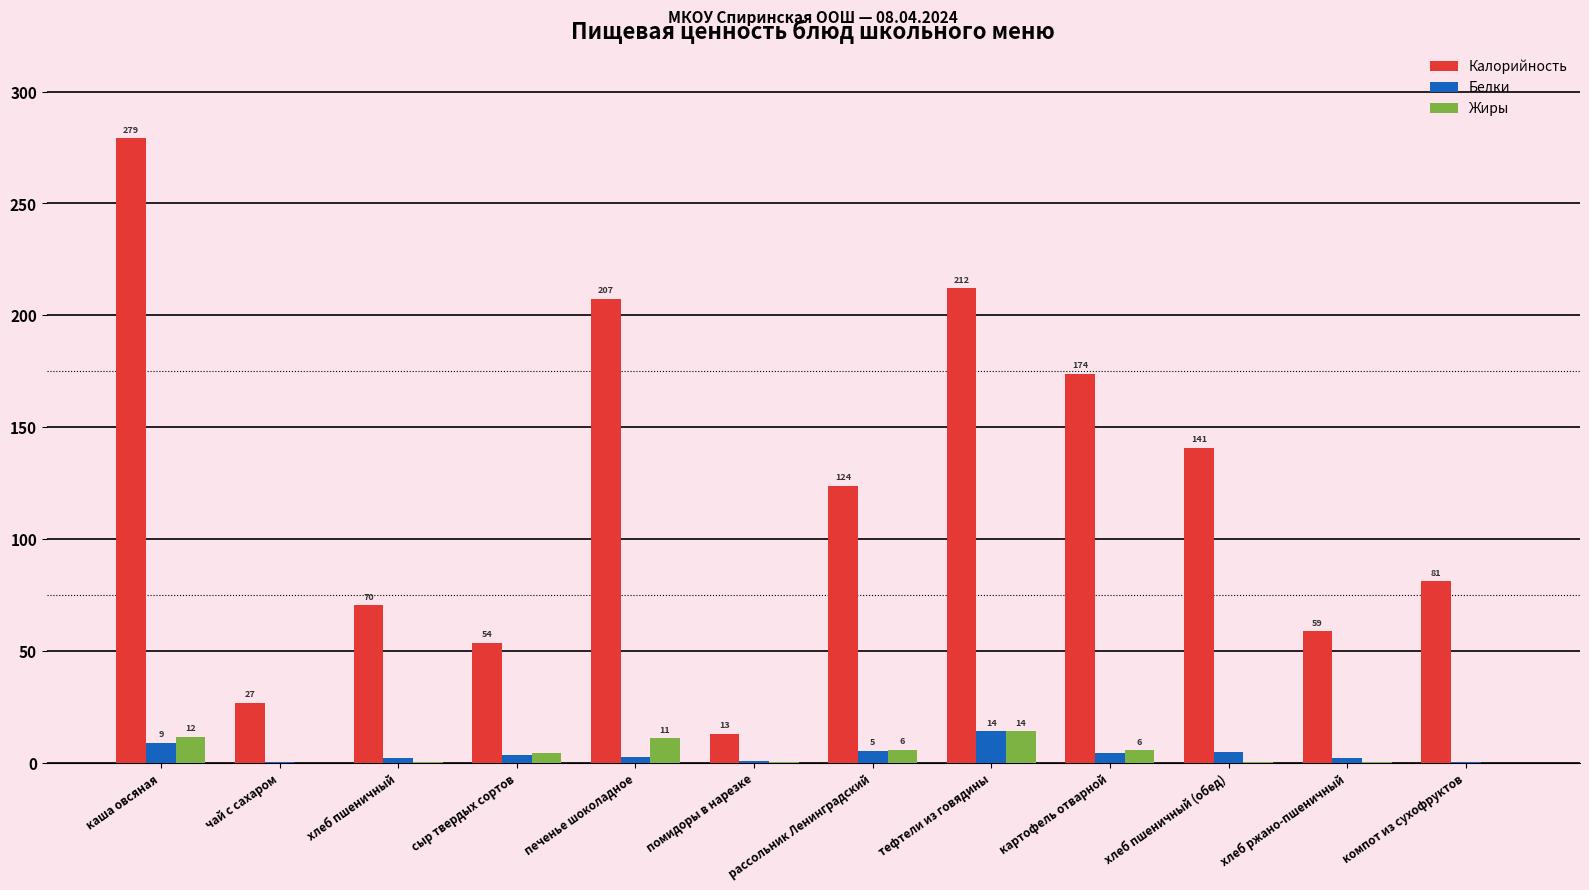

At which category is the sum across all series the highest?

каша овсяная